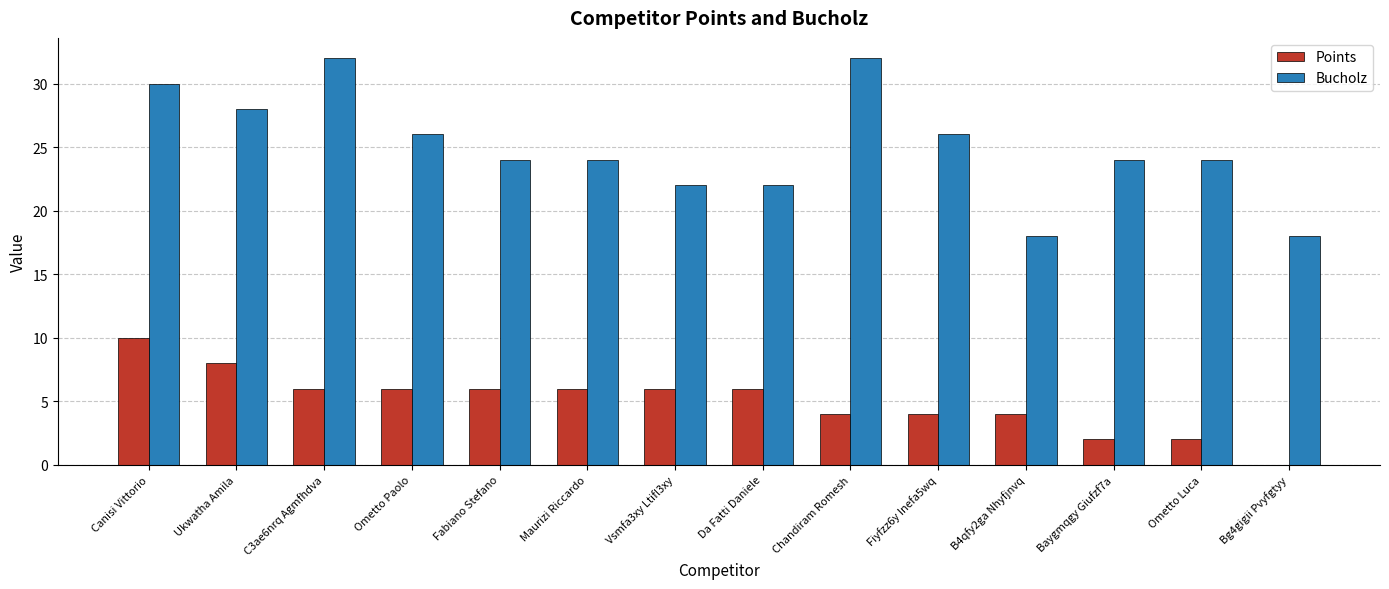

Are the bars horizontal?

No